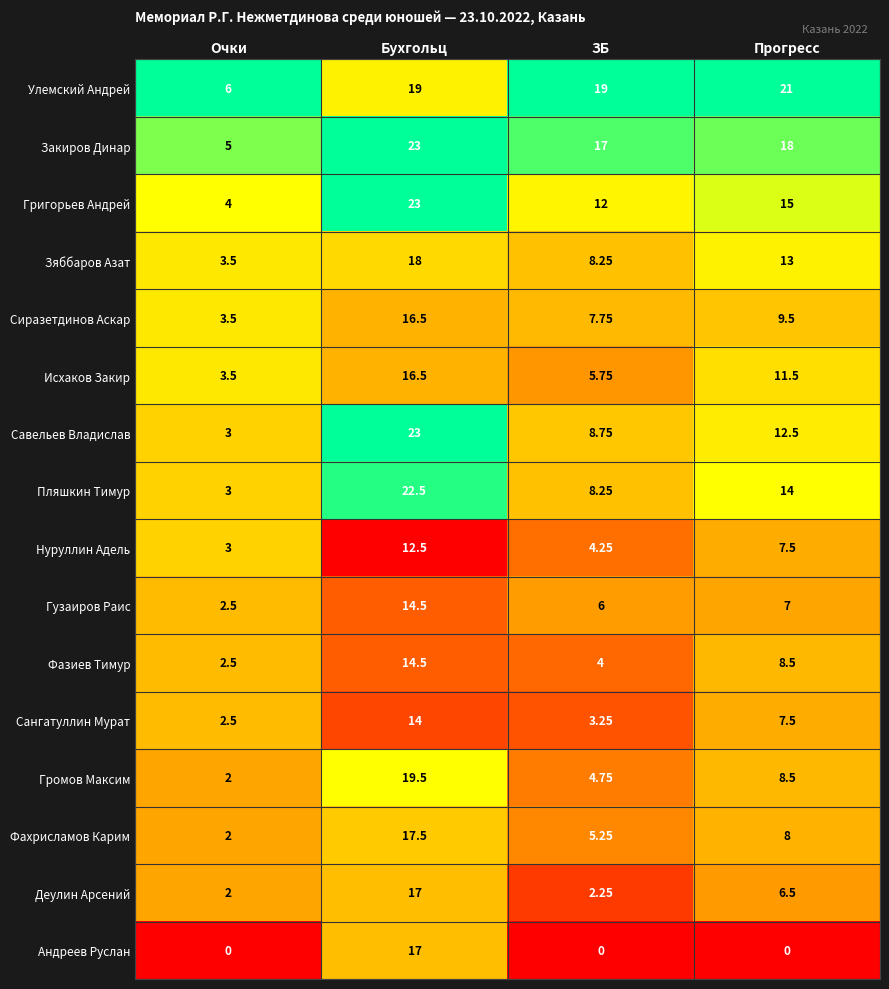

Where is Сиразетдинов Аскар nearest to the value 10?

Прогресс